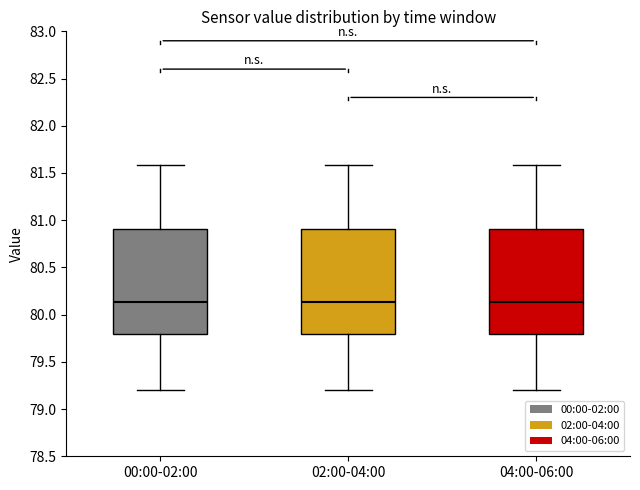

Reading left to right, read every box against the y-axis: the position of its median line, the range the box covers, and the ends of its whiskers. The values are not printed on the chart, so give them approximately, as read against the axis.

00:00-02:00: median 80.15, box 79.80 to 80.90, whiskers 79.20 to 81.60
02:00-04:00: median 80.15, box 79.80 to 80.90, whiskers 79.20 to 81.60
04:00-06:00: median 80.15, box 79.80 to 80.90, whiskers 79.20 to 81.60